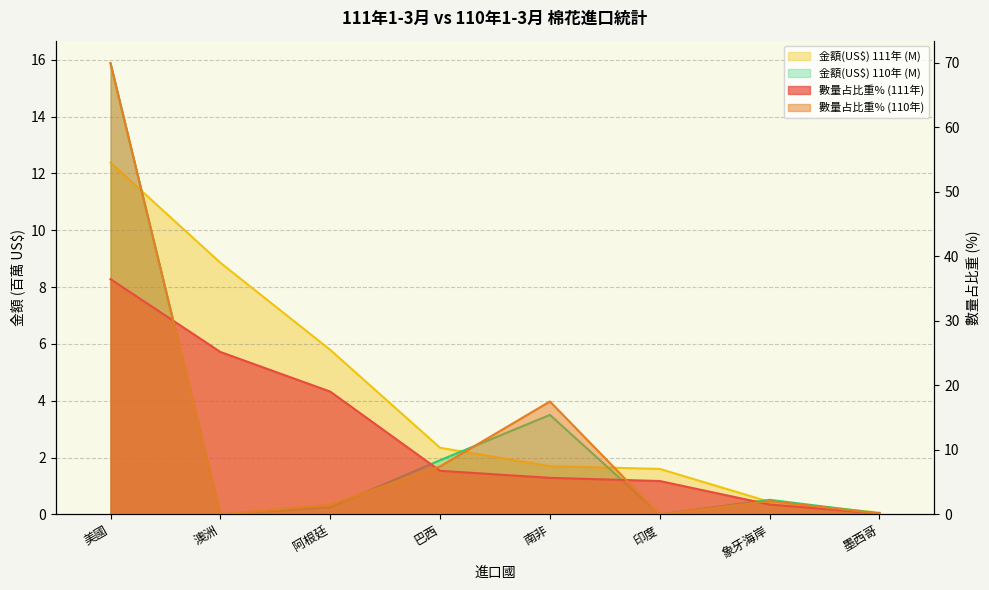

Does the chart have visible grid lines?

Yes